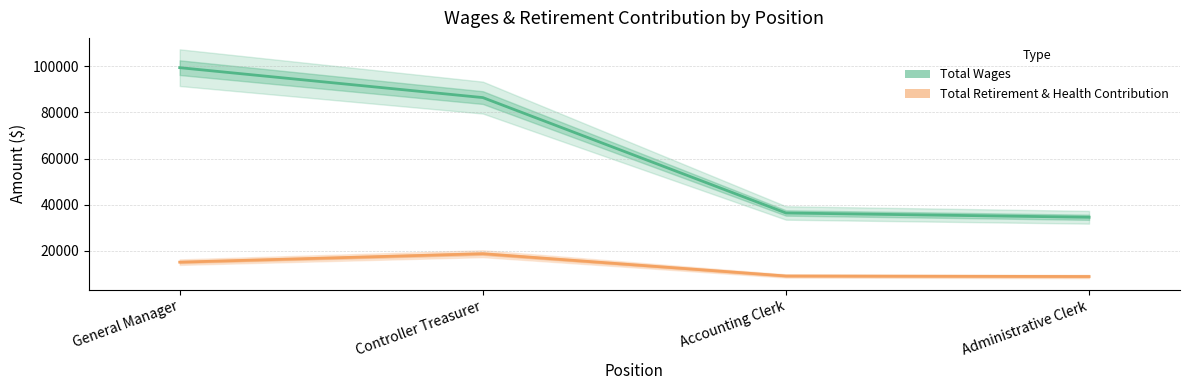

Does the chart have visible grid lines?

Yes